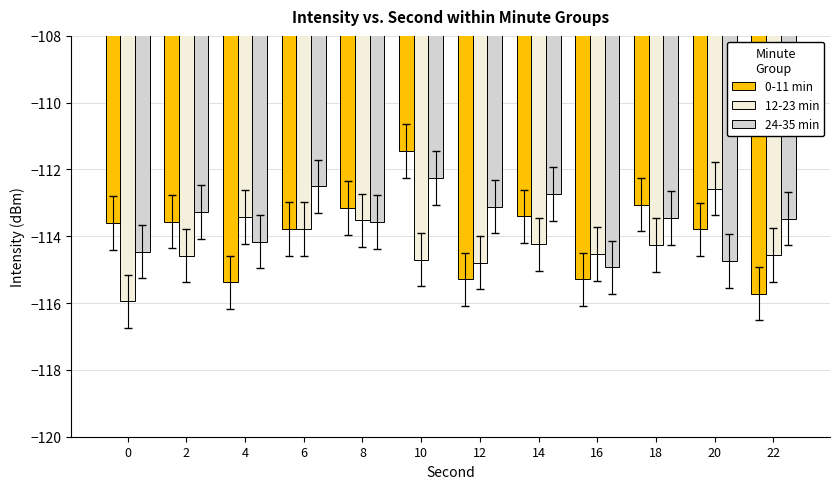

At which label does 12-23 min first exceed -114?

4